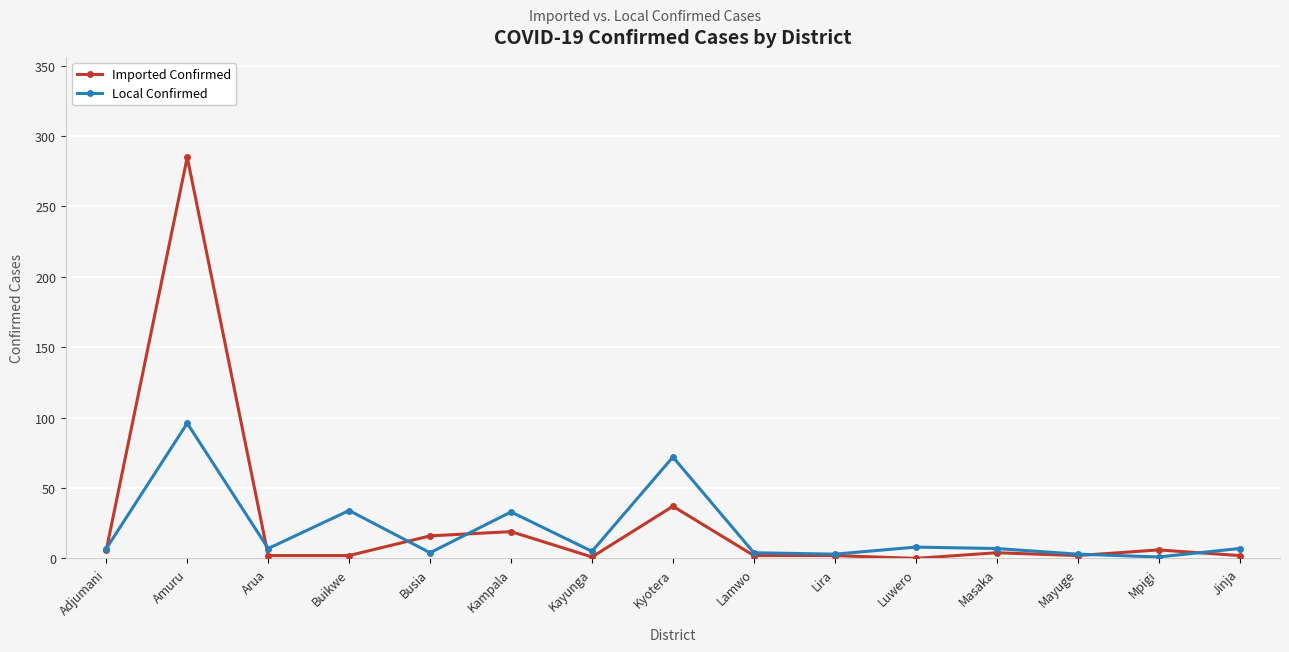

At which category does Local Confirmed reach its first local peak?

Amuru